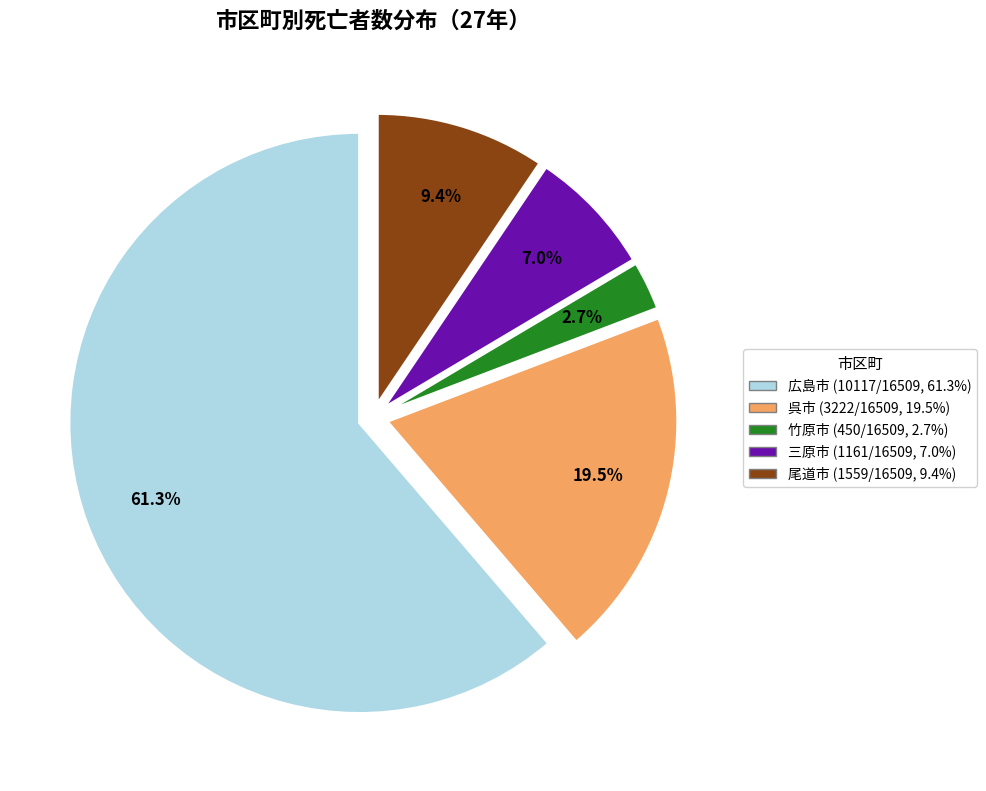

What is the total percentage of 呉市 and 三原市?

26.5%